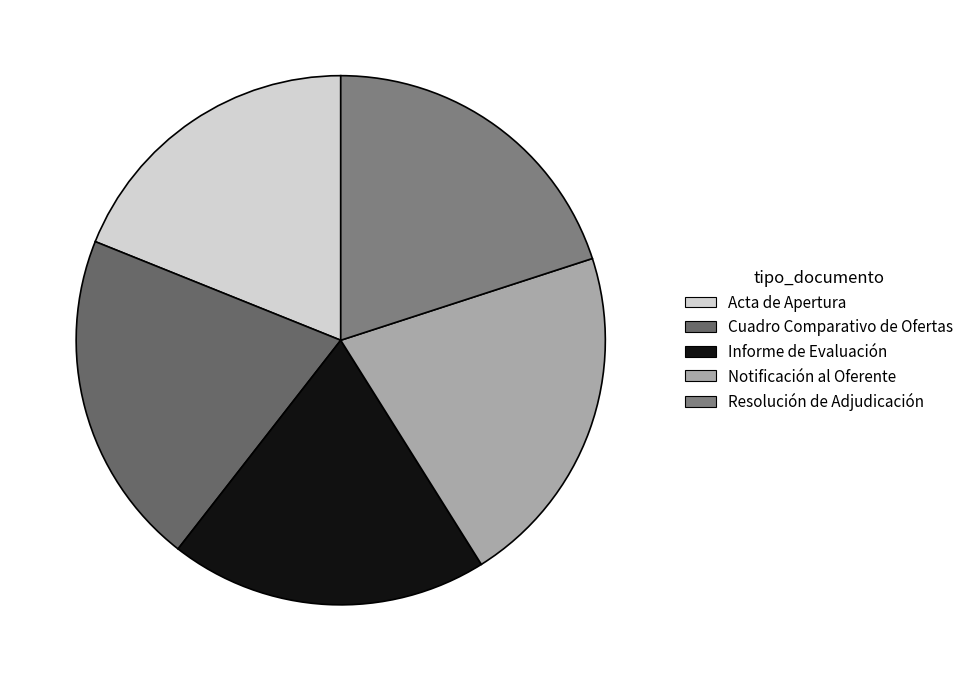

How many segments does this pie chart have?

5